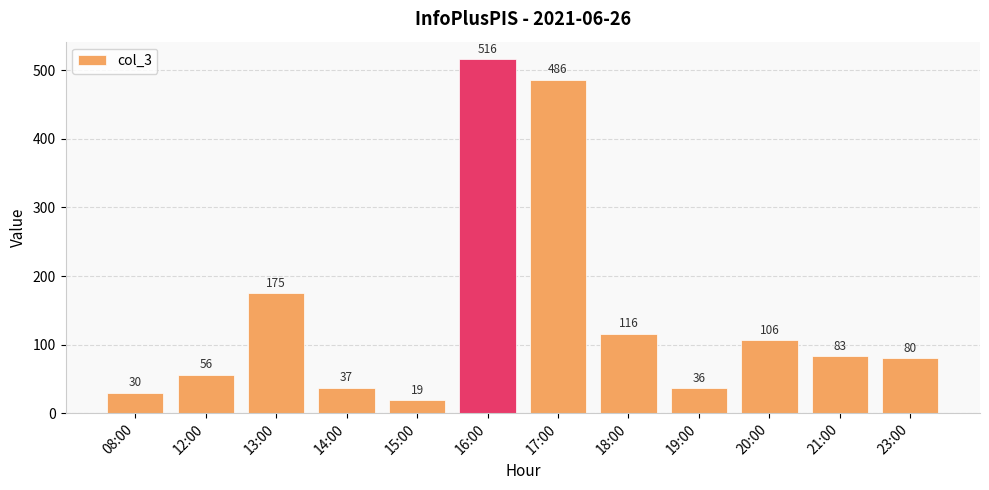

What is the change in value from 17:00 to 18:00?

-370